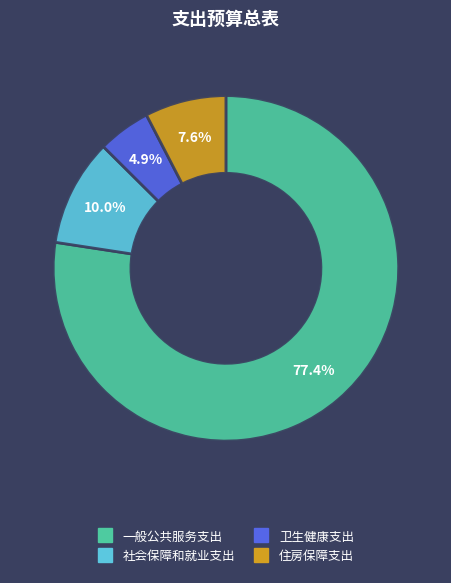

Is 卫生健康支出 the majority of the pie?

No